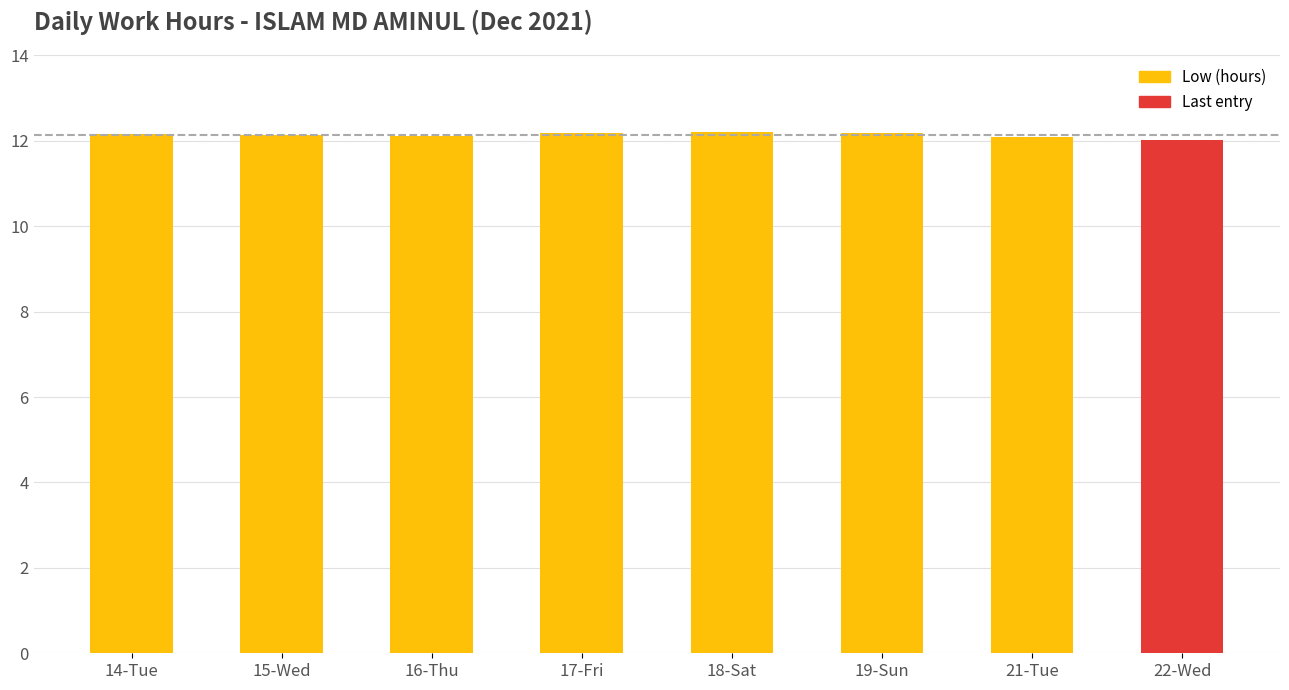

What is the label of the 5th bar from the left?

18-Sat